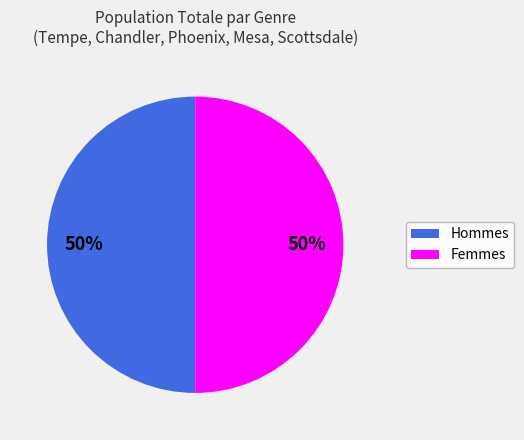

To the nearest percent, what is the average slice percentage?

50%